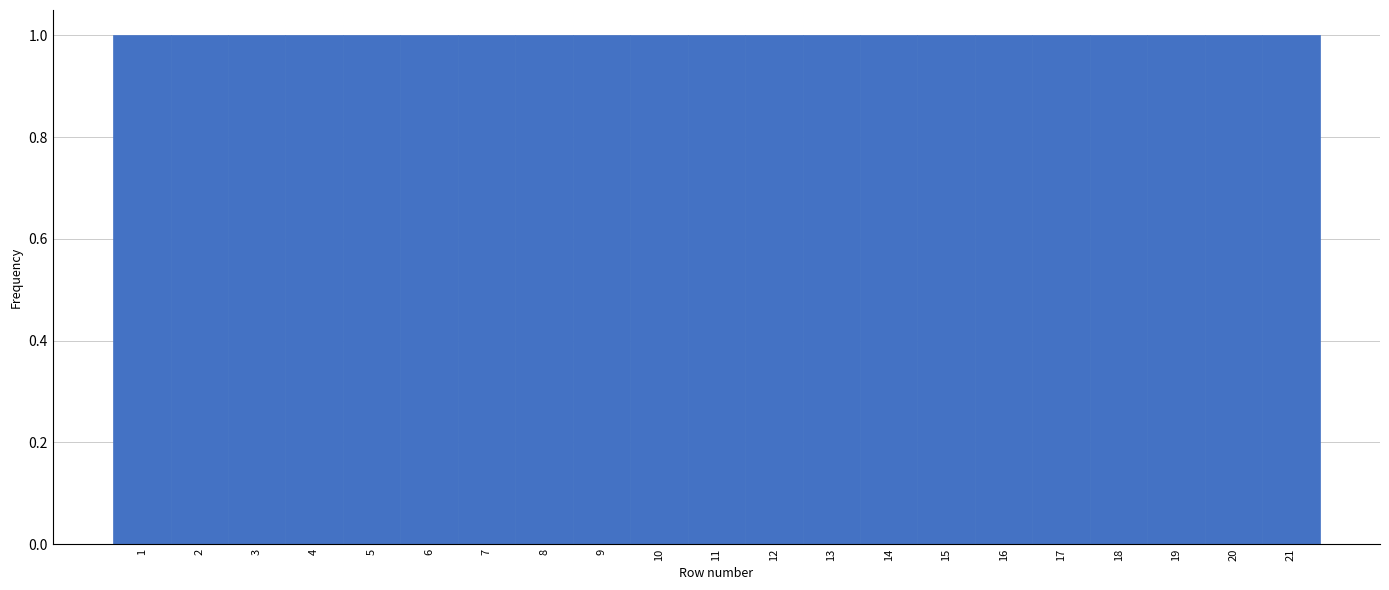

Reading left to right, transcribe this chart: for each bar, give the range it covers on the x-axis and its height. The values are not printed on the chart, so give them approximately, as read against the axis.

0.5 to 1.5: 1
1.5 to 2.5: 1
2.5 to 3.5: 1
3.5 to 4.5: 1
4.5 to 5.5: 1
5.5 to 6.5: 1
6.5 to 7.5: 1
7.5 to 8.5: 1
8.5 to 9.5: 1
9.5 to 10.5: 1
10.5 to 11.5: 1
11.5 to 12.5: 1
12.5 to 13.5: 1
13.5 to 14.5: 1
14.5 to 15.5: 1
15.5 to 16.5: 1
16.5 to 17.5: 1
17.5 to 18.5: 1
18.5 to 19.5: 1
19.5 to 20.5: 1
20.5 to 21.5: 1